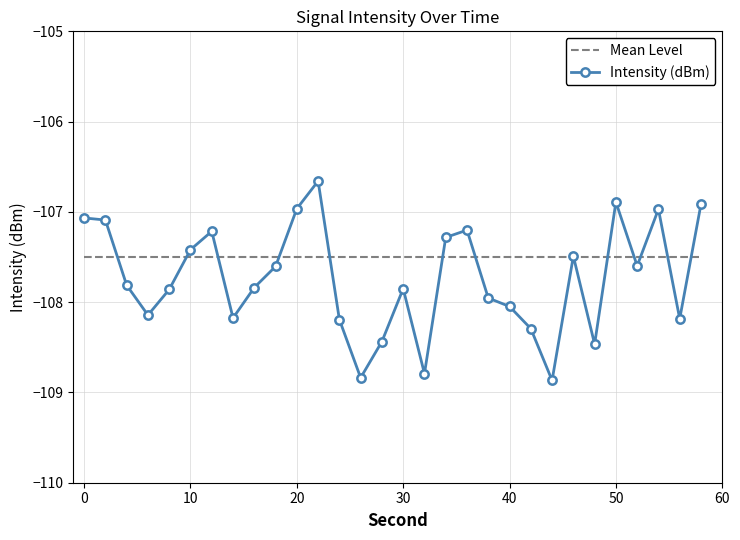

Which series has the largest range (max minus min)?

Intensity (dBm)